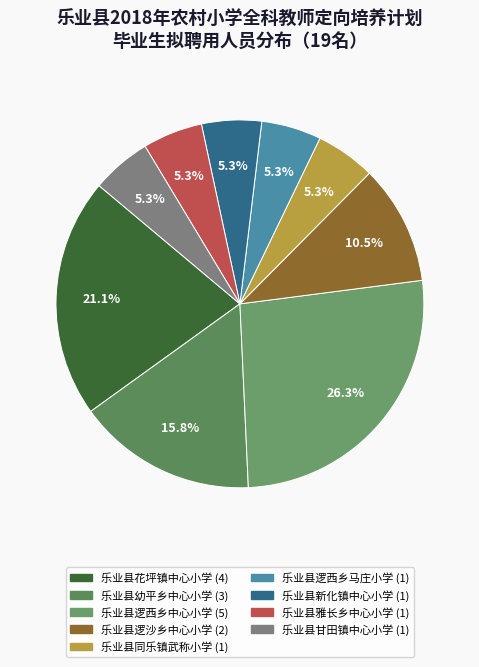

What percentage is NOT represented by 乐业县花坪镇中心小学?

78.9%